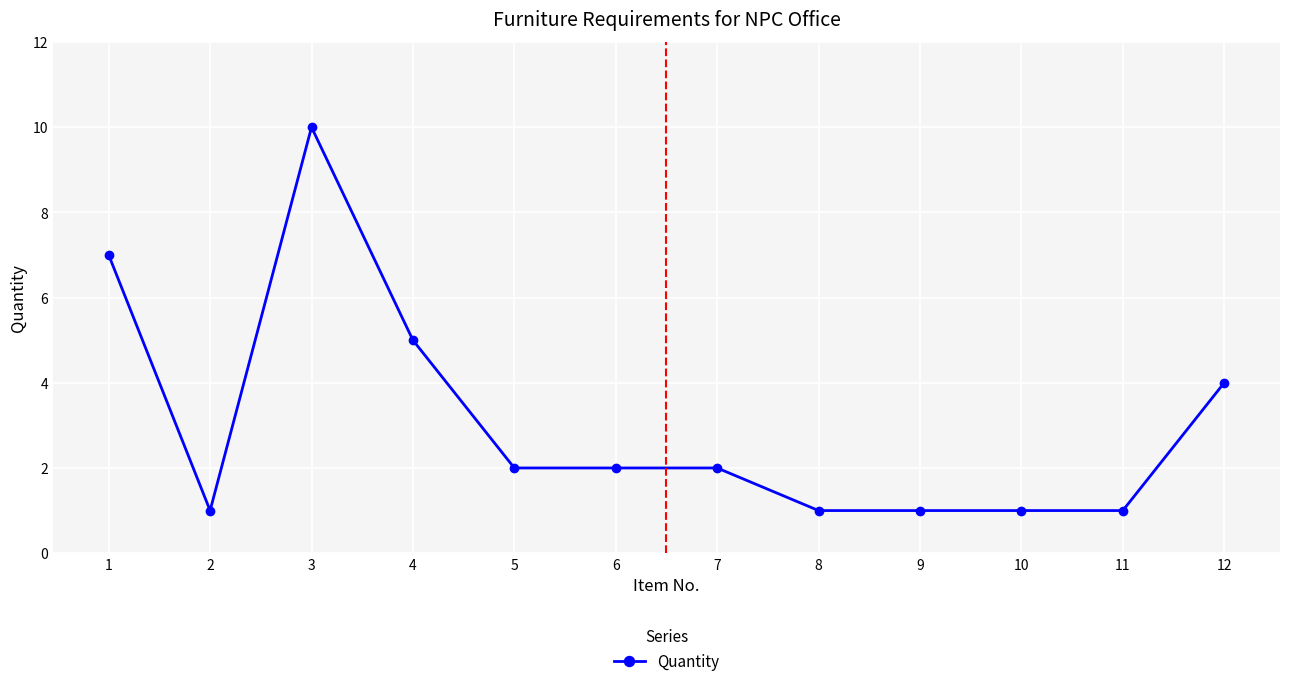

What is the minimum value shown in the chart?

1